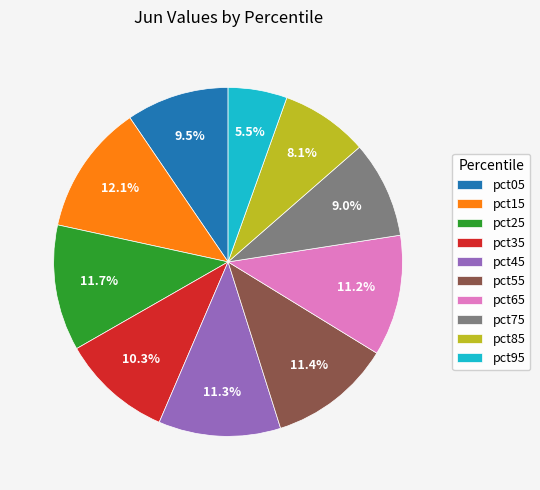

Does pct95 account for over 50% of the chart?

No